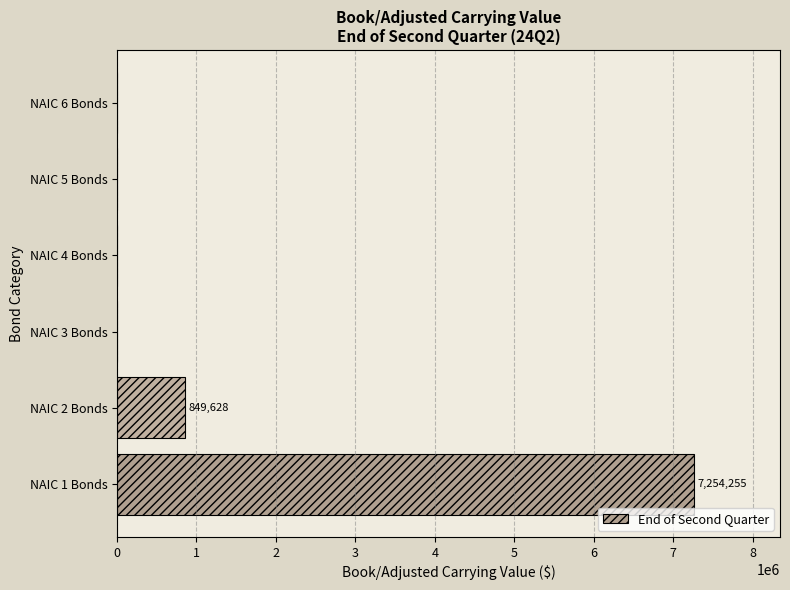

Reading bottom to top, transcribe all the data shown in this chart.

NAIC 1 Bonds=7254255	NAIC 2 Bonds=849628	NAIC 3 Bonds=0	NAIC 4 Bonds=0	NAIC 5 Bonds=0	NAIC 6 Bonds=0